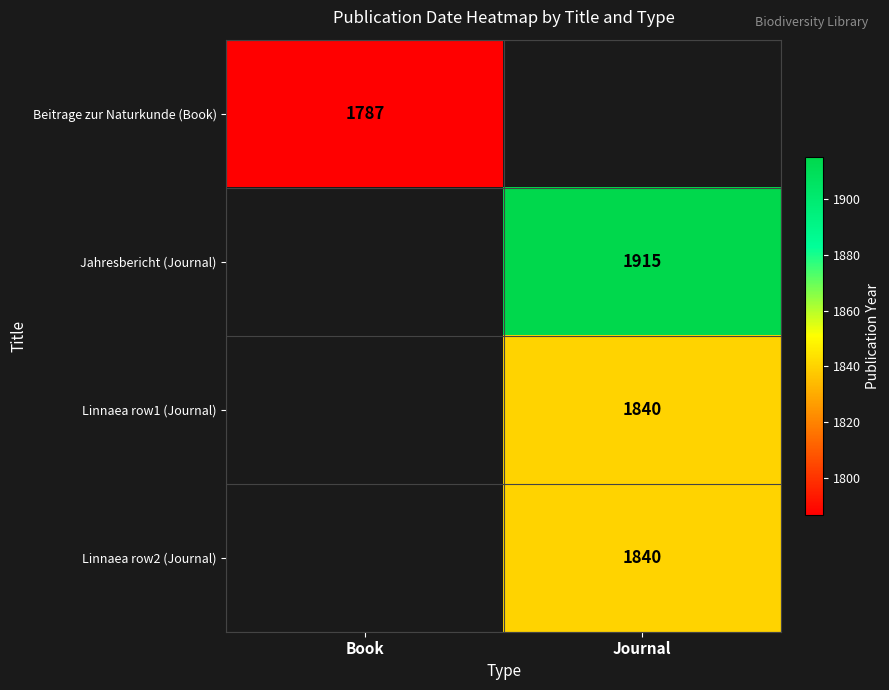

The Jahresbericht (Journal) series shows 1915 at Journal. True or false?

True